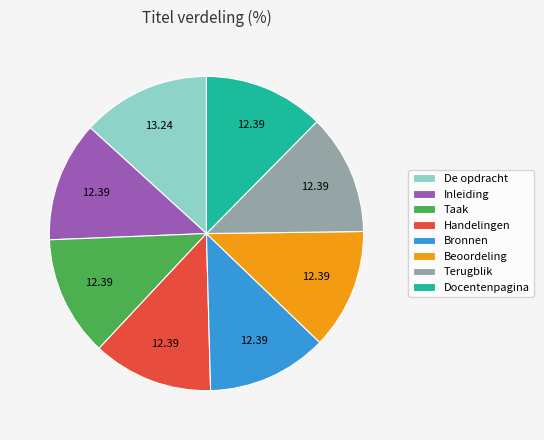

What is the ratio of the value at Inleiding to the value at Handelingen?

1.0